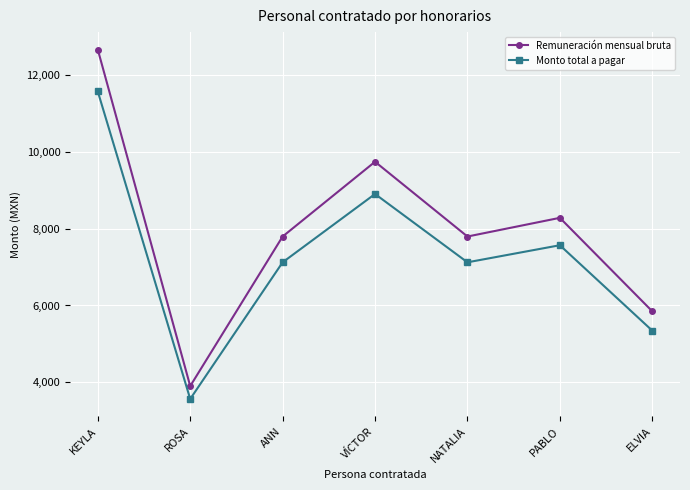

Where is Monto total a pagar nearest to the value 7570?

PABLO